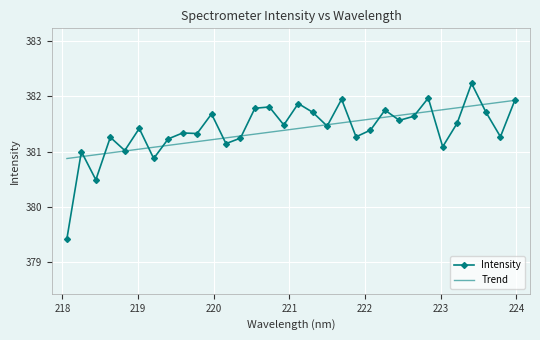

What is the smallest value displayed?

379.4